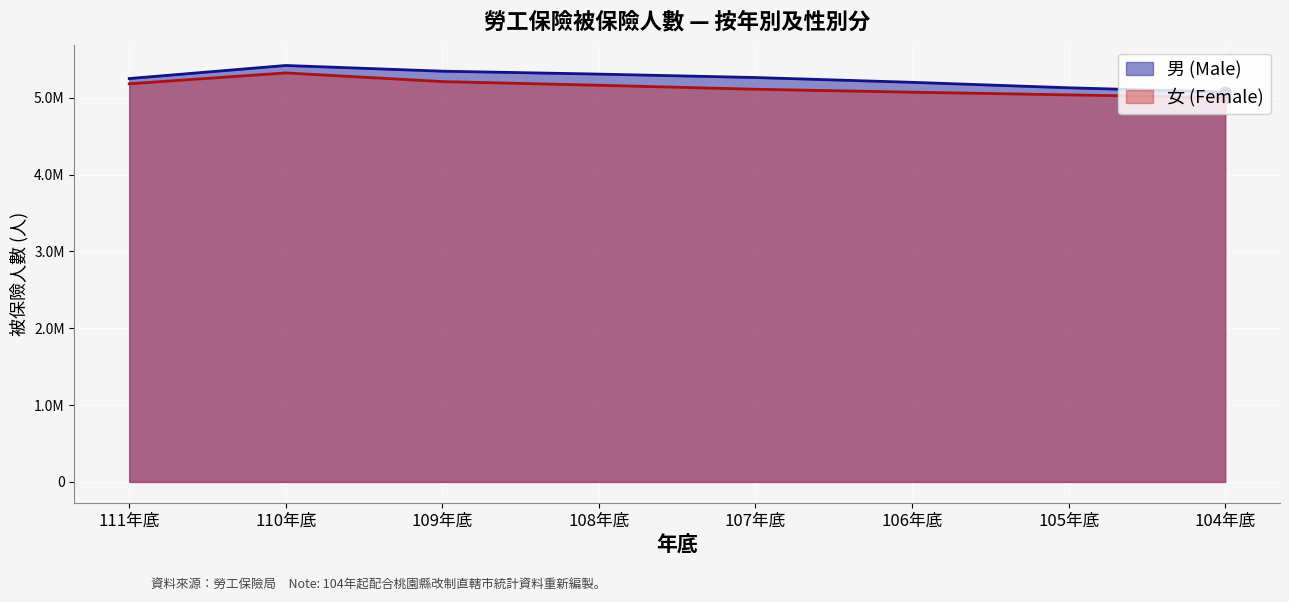

What is the total value across all series at 110年底?

10741647